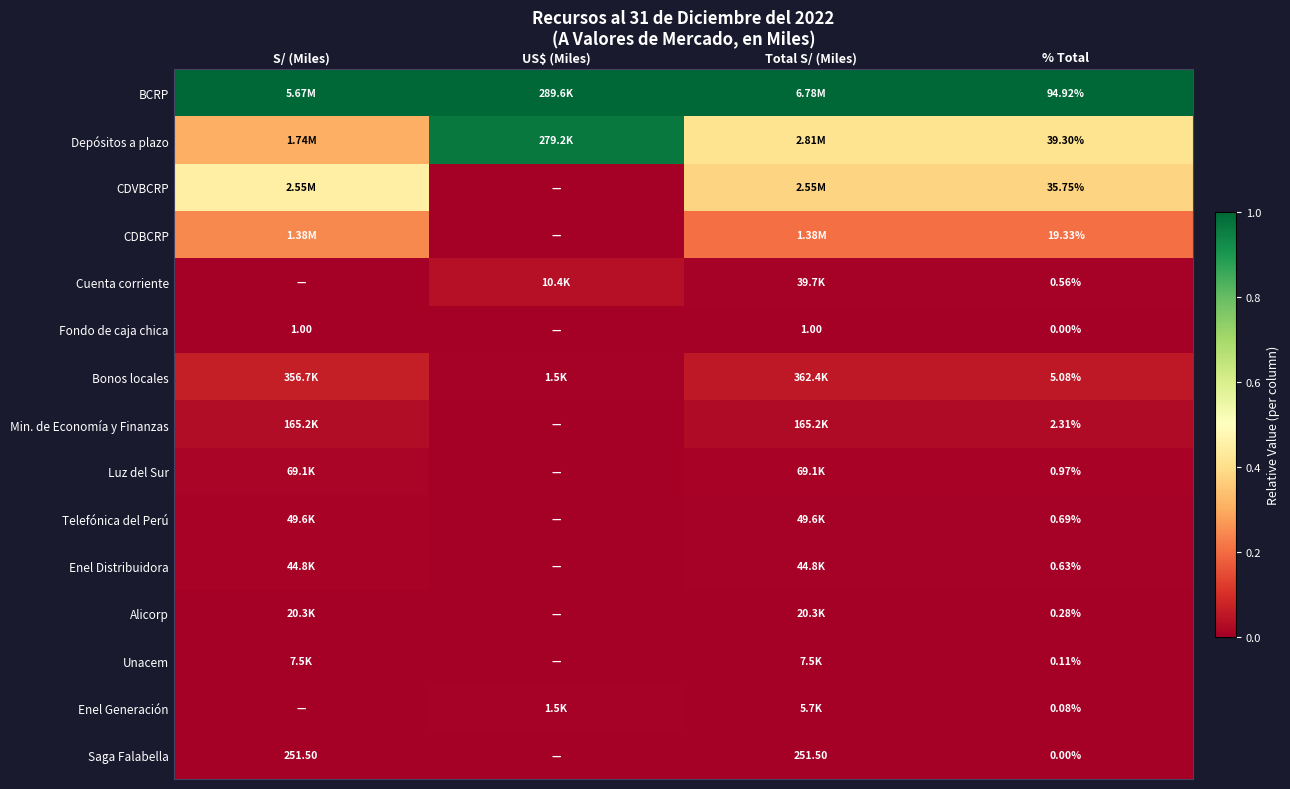

Which category has the lowest value in the Unacem series?

US$ (Miles)